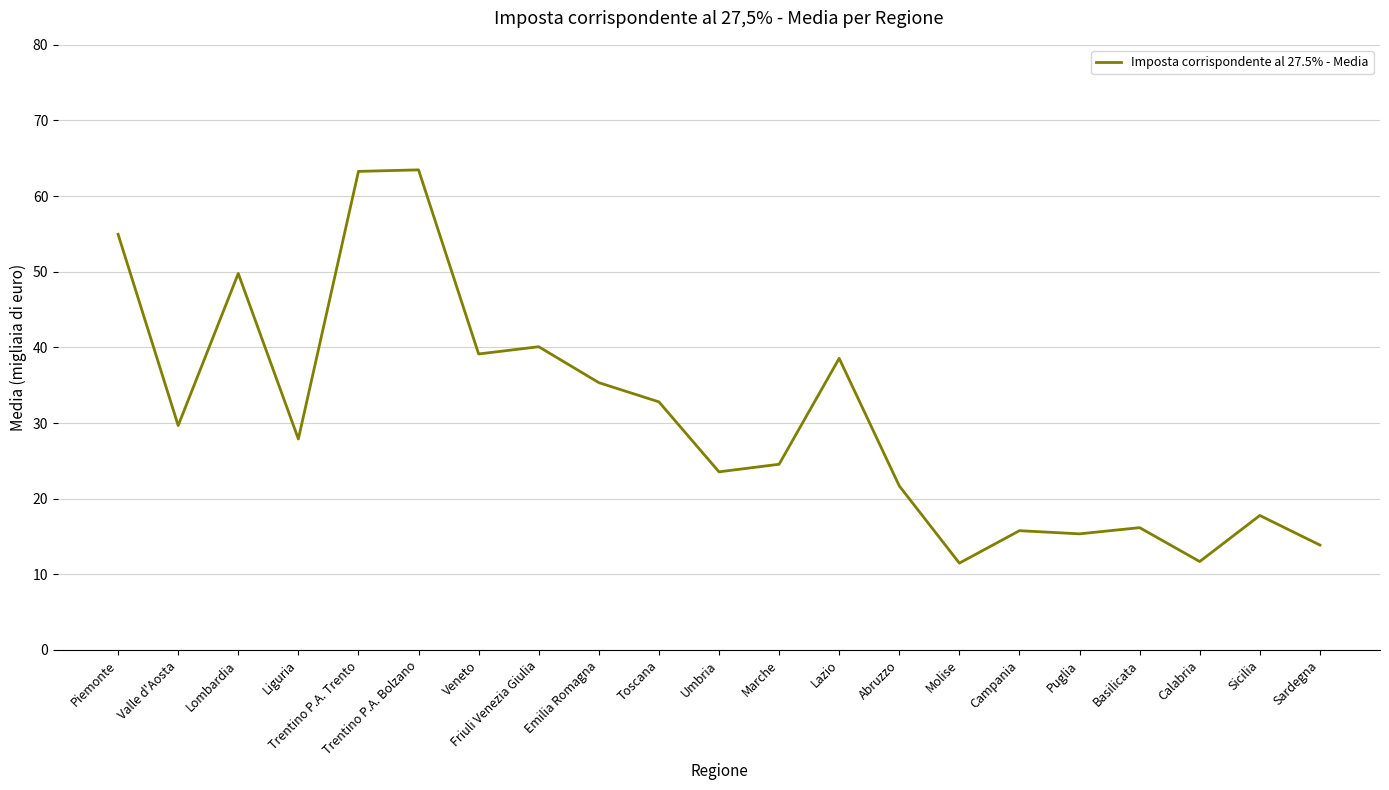

The value at Abruzzo is 6.0. True or false?

False